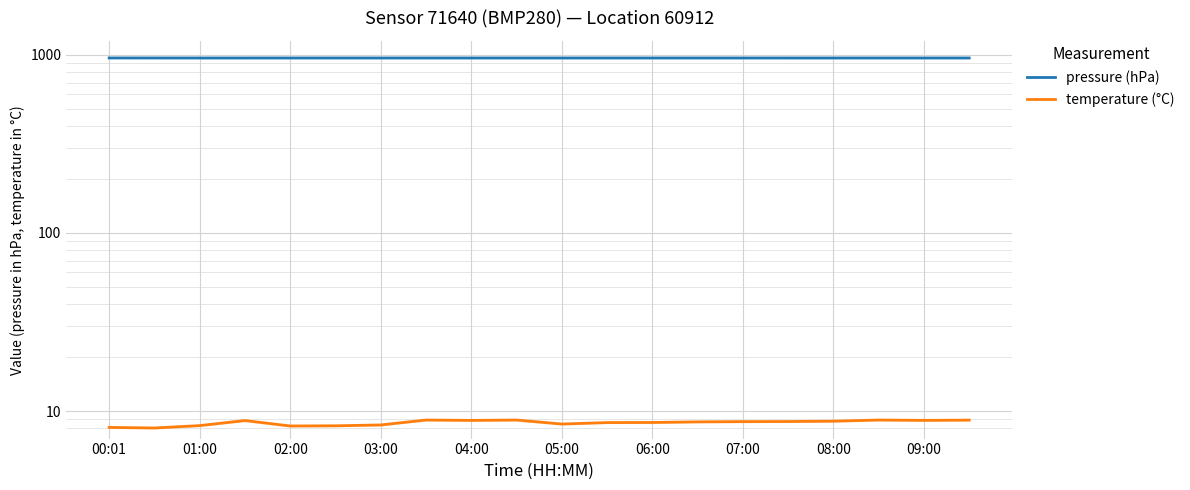

True or false: temperature (°C) has a value of 8.9 at 17.

True